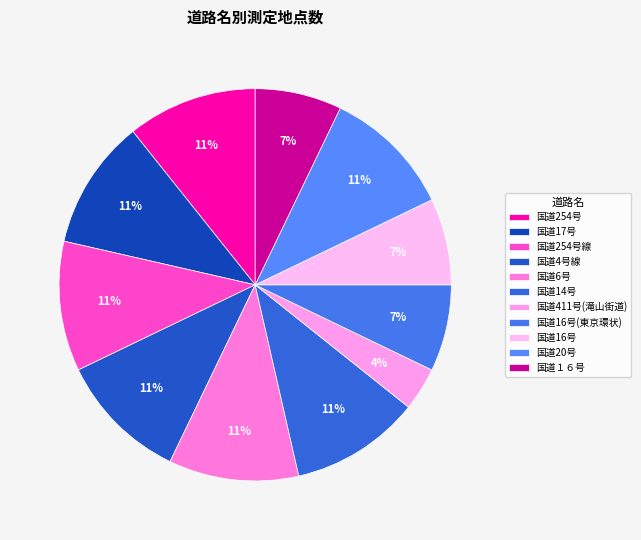

Is it true that 国道411号(滝山街道) is 15% of the pie?

False